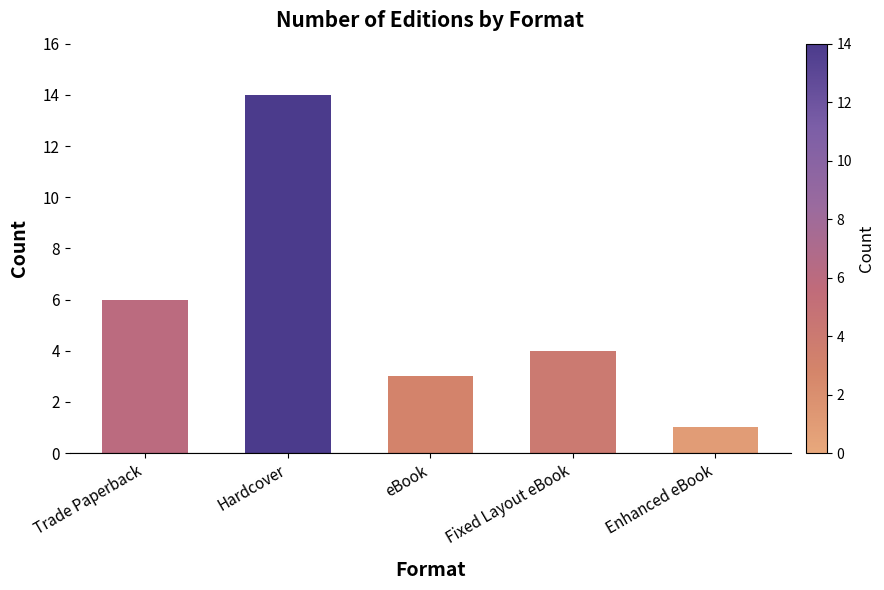

Reading left to right, what are all the values shown in this chart?

Trade Paperback=6	Hardcover=14	eBook=3	Fixed Layout eBook=4	Enhanced eBook=1